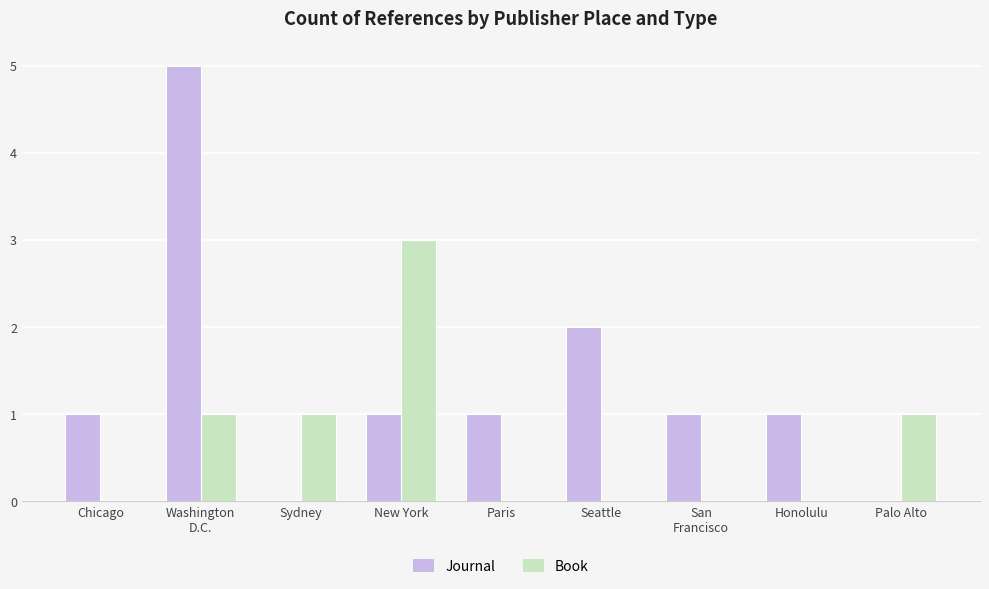

How many groups of bars are there?

9